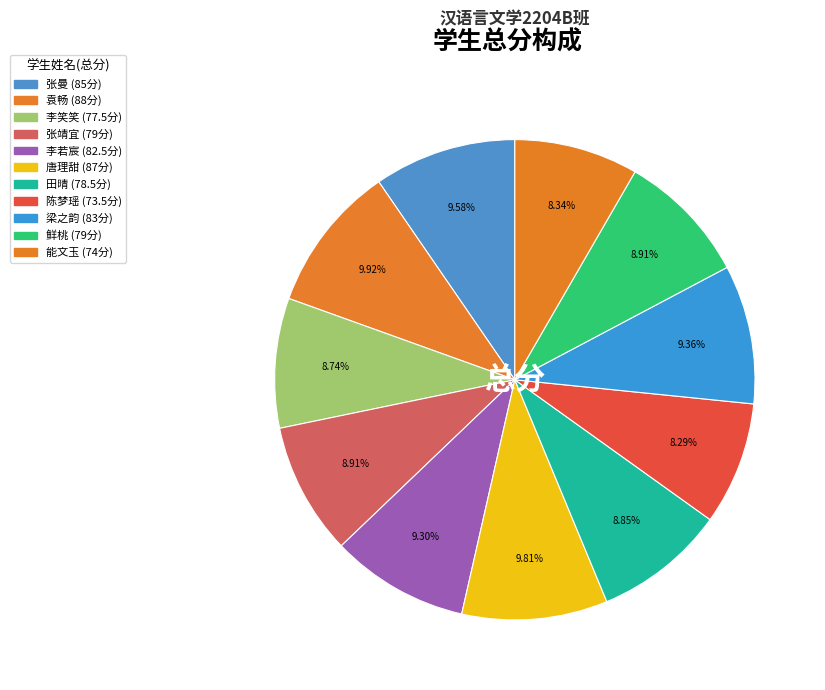

How many slices are in this pie chart?

11